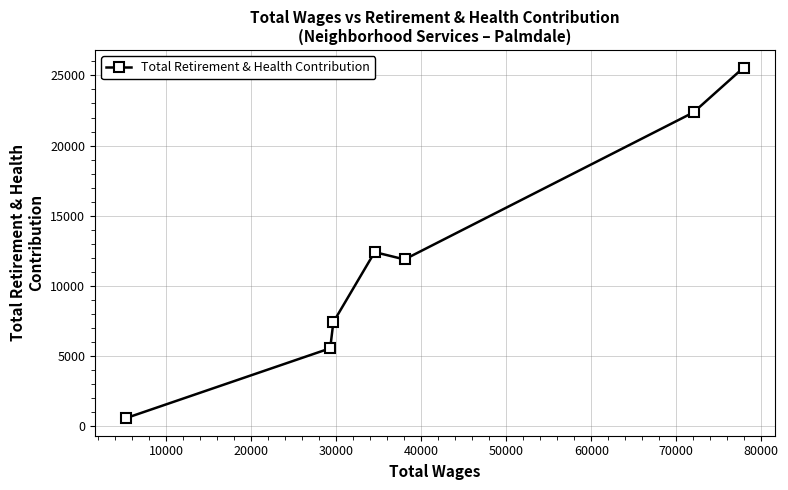

How many interior local valleys (lower than both neighbors) does the data have?

1